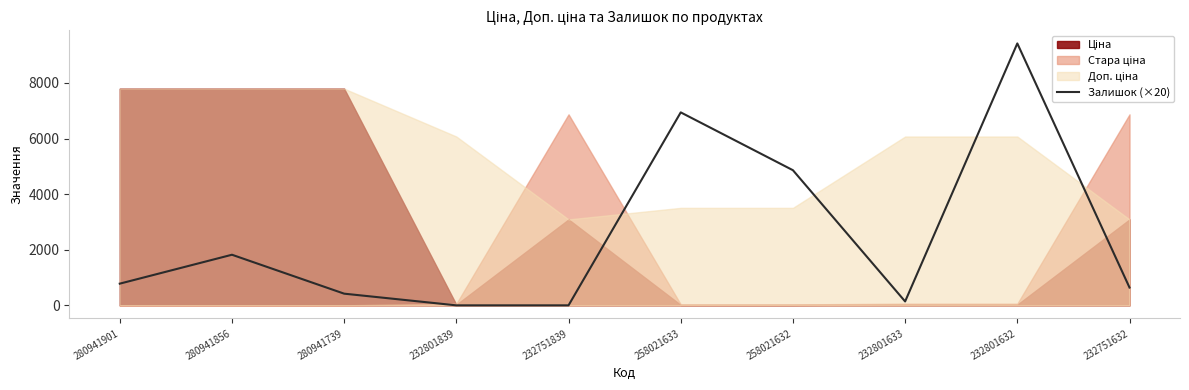

How many data points are less than 780?

5